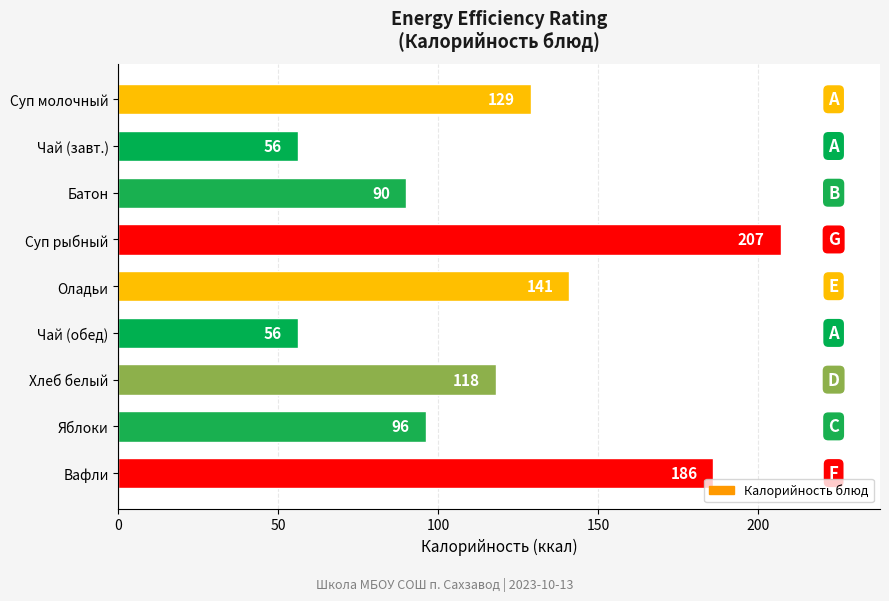

Reading bottom to top, list all the values displayed in this chart.

Вафли=186	Яблоки=96	Хлеб белый=118	Чай (обед)=56	Оладьи=141	Суп рыбный=207	Батон=90	Чай (завт.)=56	Суп молочный=129